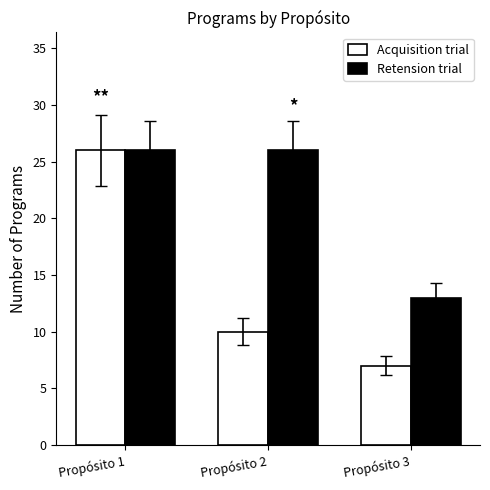

At which category is the sum across all series the highest?

Propósito 1